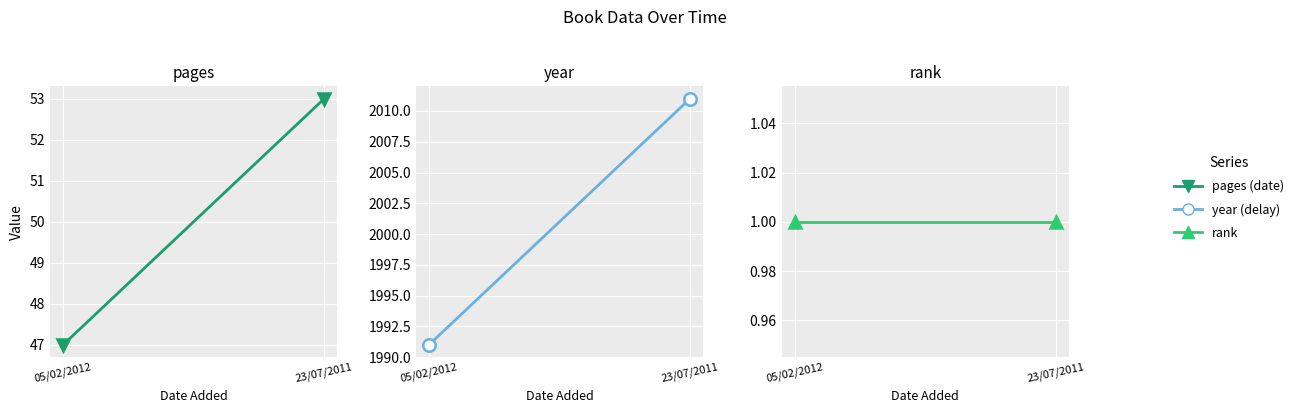

What is the label of the 2nd point from the left?

23/07/2011